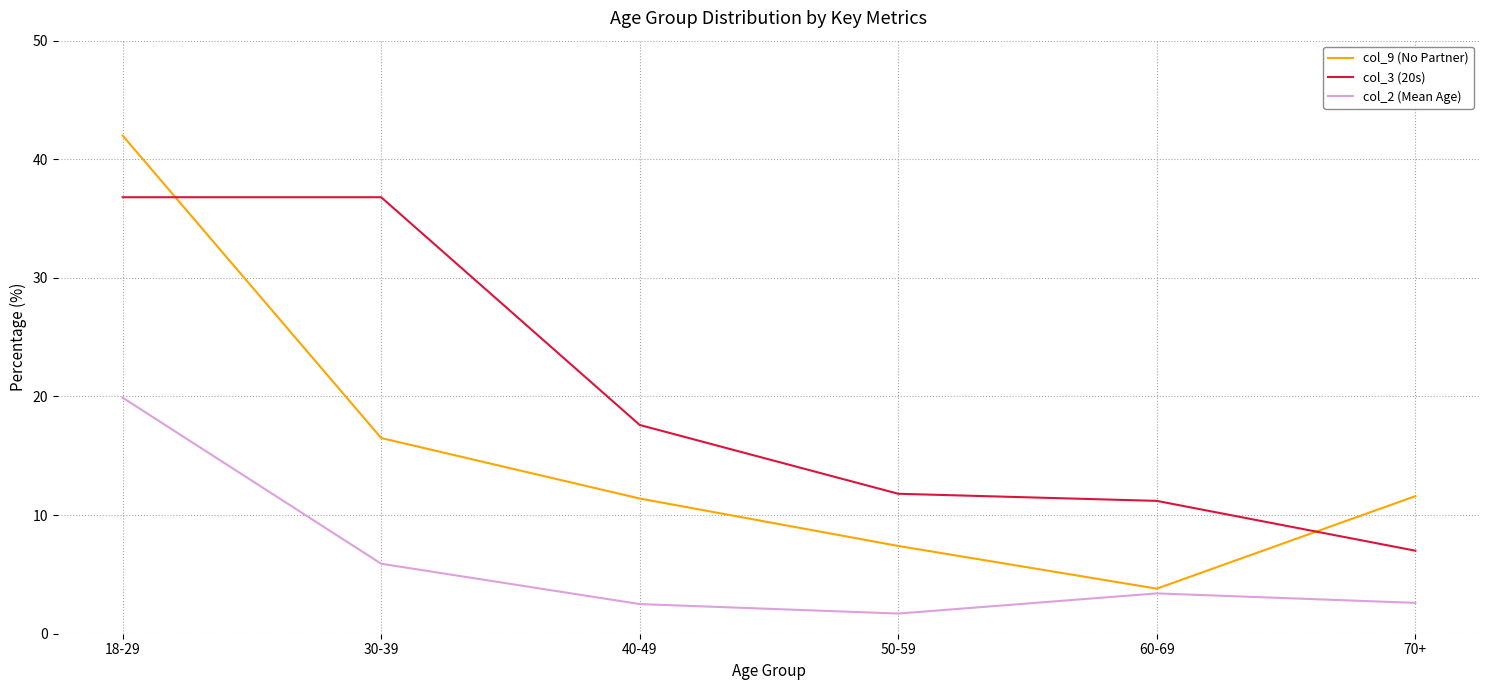

Rank the series by their average value, from lowest to highest.

col_2 (Mean Age), col_9 (No Partner), col_3 (20s)